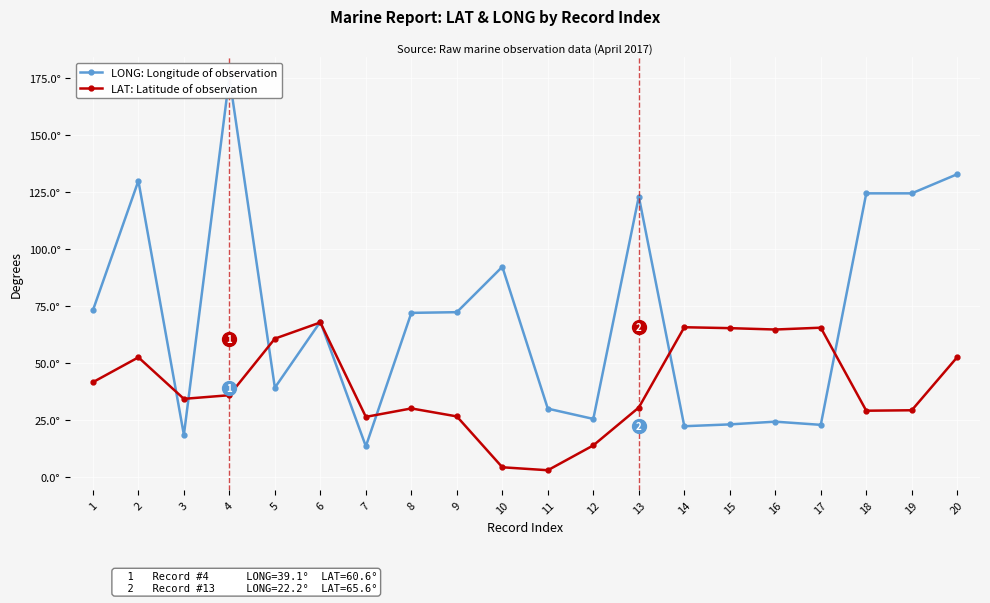

At 6, list the series in order from largest to smallest.

LONG: Longitude of observation, LAT: Latitude of observation